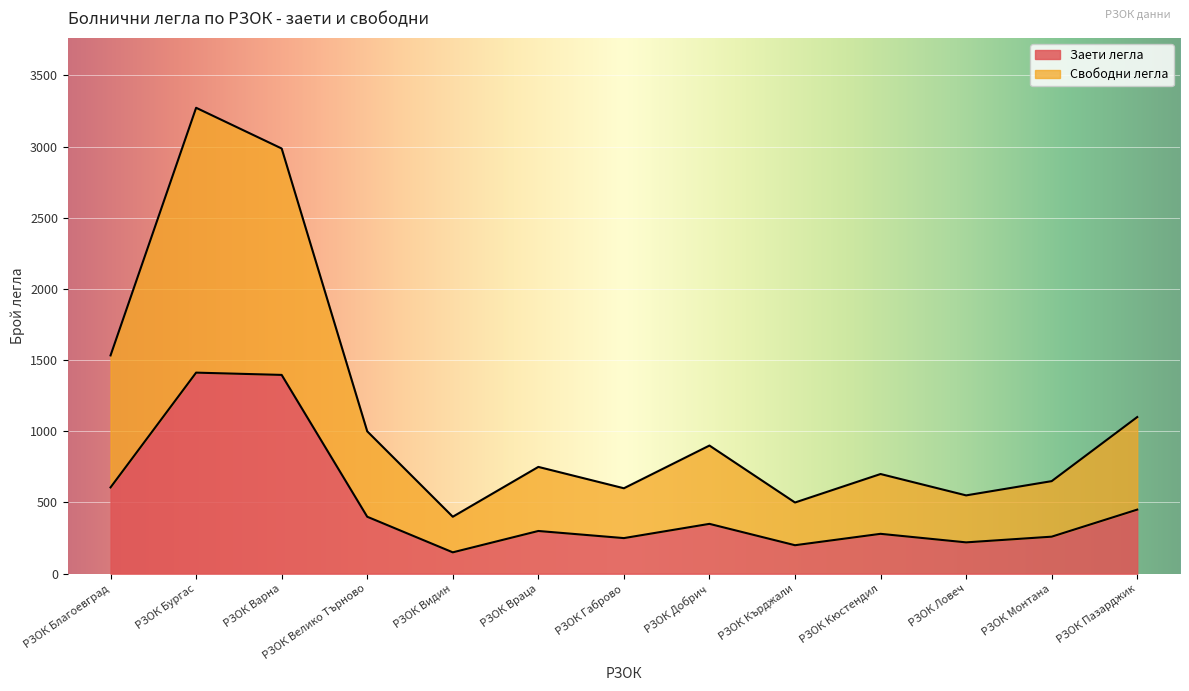

What is the value of the Заети легла point at the 13th from the left?

450